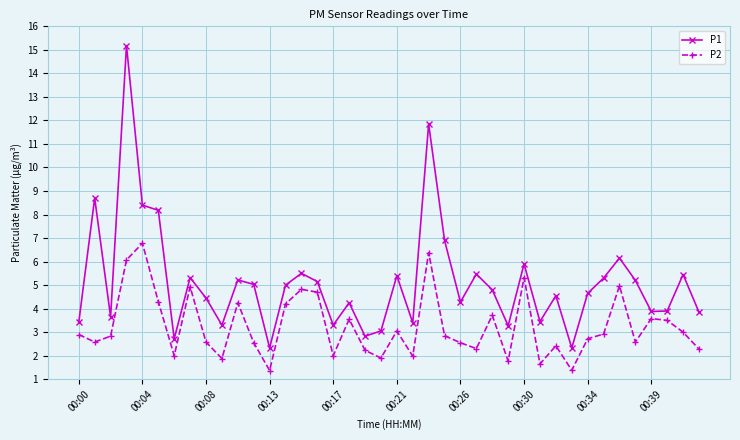

List the series in order of their peak value, highest first.

P1, P2